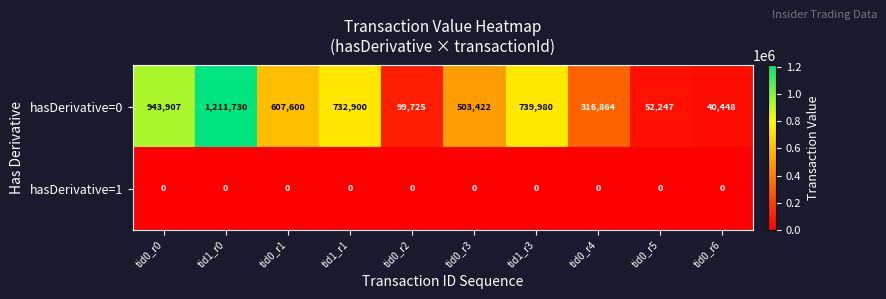

What is the sum of all hasDerivative=0 values?

5248823